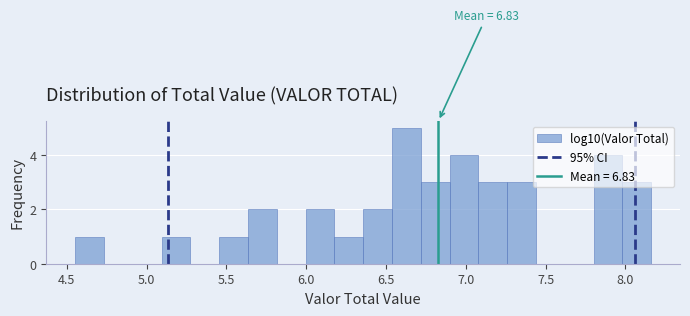

Read against the x-axis, roughly where is the centre of the tallest bar?

6.65